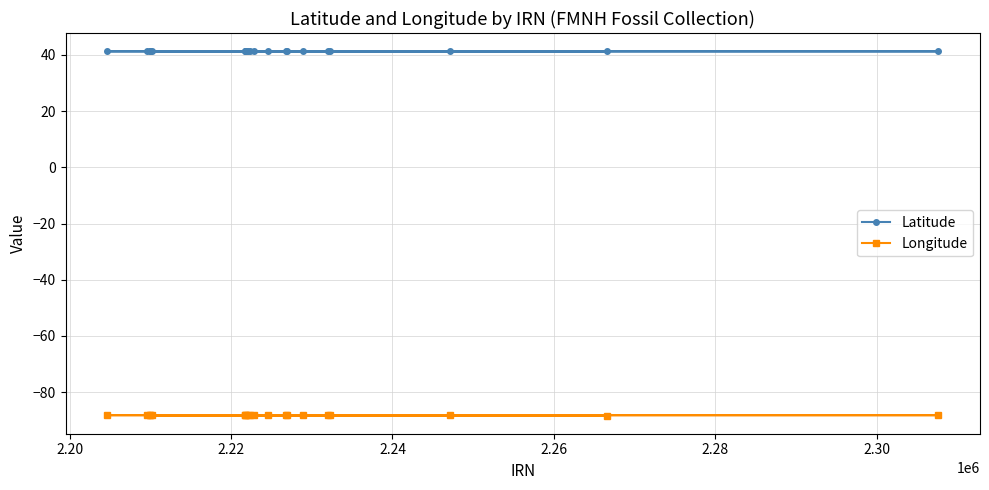

Which series has the largest range (max minus min)?

Longitude